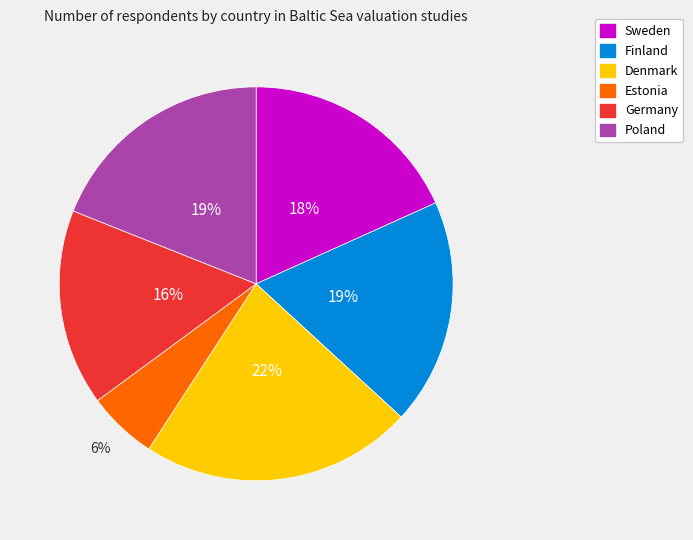

Is there any slice that represents more than half of the pie?

No